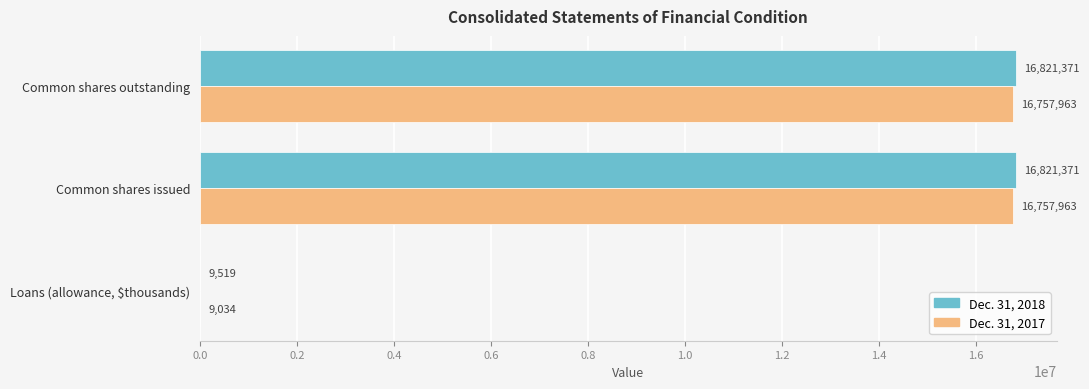

How many Dec. 31, 2017 values are between 9034 and 16757963?

3